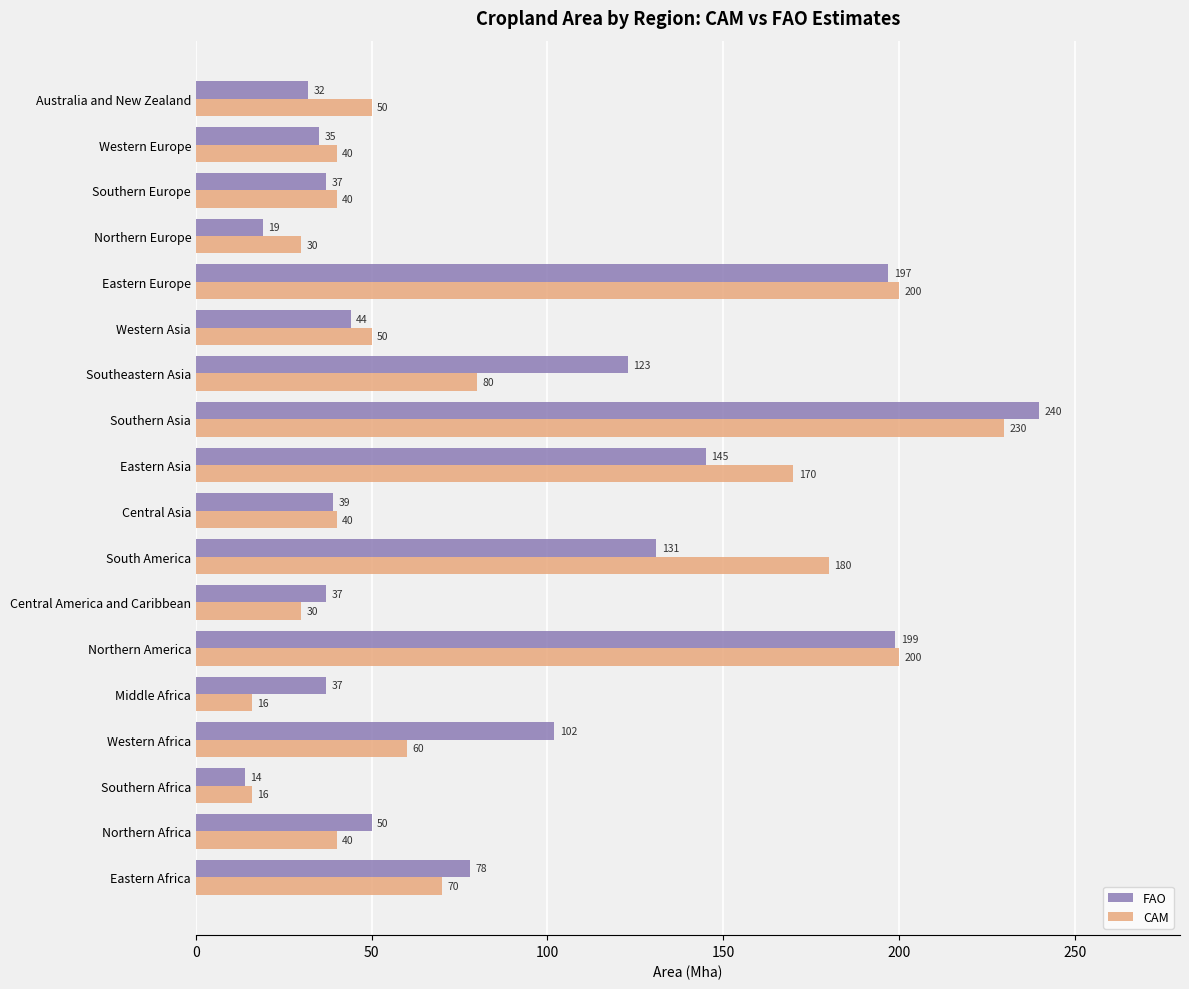

What is the sum of all CAM values?

1542